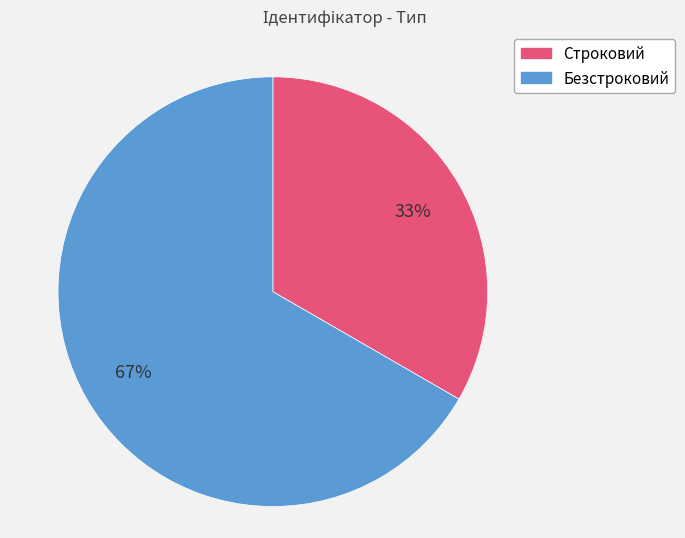

What is the ratio of the value at Безстроковий to the value at Строковий?

2.0